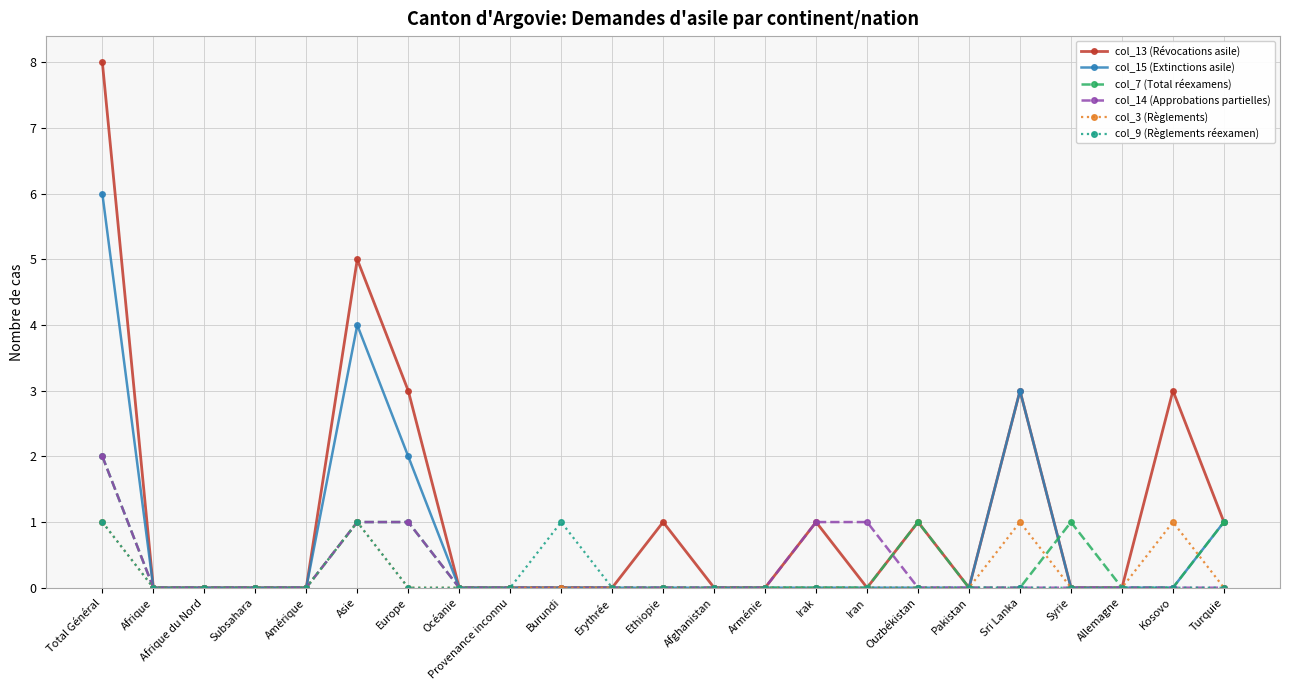

Reading left to right, transcribe all the data shown in this chart.

col_13 (Révocations asile): 8	0	0	0	0	5	3	0	0	0	0	1	0	0	1	0	1	0	3	0	0	3	1
col_15 (Extinctions asile): 6	0	0	0	0	4	2	0	0	0	0	0	0	0	0	0	0	0	3	0	0	0	1
col_7 (Total réexamens): 2	0	0	0	0	1	1	0	0	0	0	0	0	0	0	0	1	0	0	1	0	0	1
col_14 (Approbations partielles): 2	0	0	0	0	1	1	0	0	0	0	0	0	0	1	1	0	0	0	0	0	0	0
col_3 (Règlements): 1	0	0	0	0	1	0	0	0	0	0	0	0	0	0	0	0	0	1	0	0	1	0
col_9 (Règlements réexamen): 1	0	0	0	0	1	0	0	0	1	0	0	0	0	0	0	0	0	0	0	0	0	0